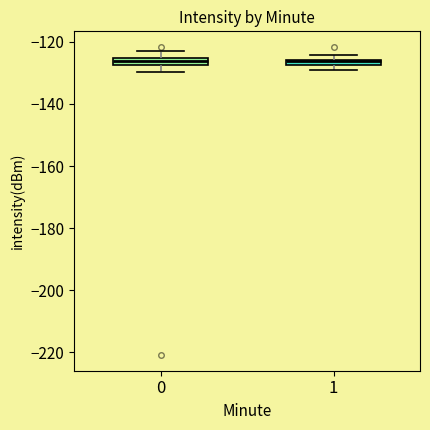

Where does the lower whisker of the box at x = 0 end on the y-axis? The values are not printed on the chart, so give them approximately, as read against the axis.

-130